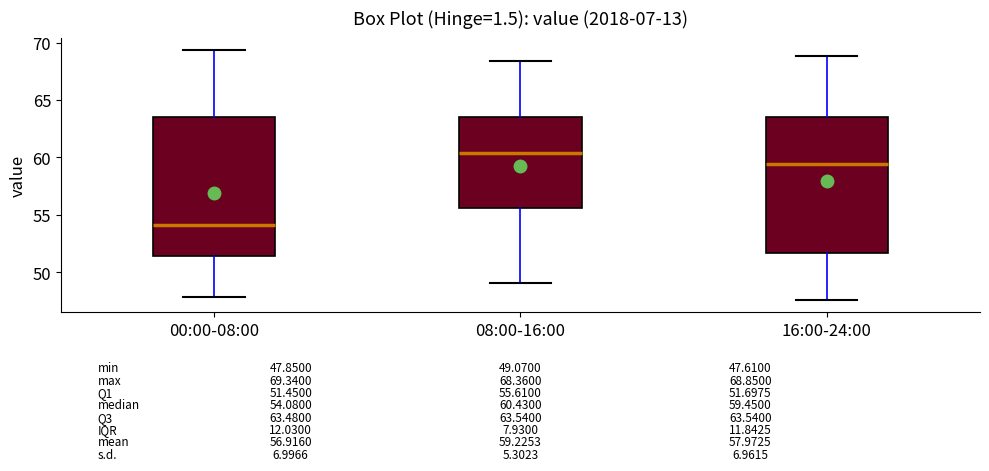

Which box's median line is the highest?

08:00-16:00